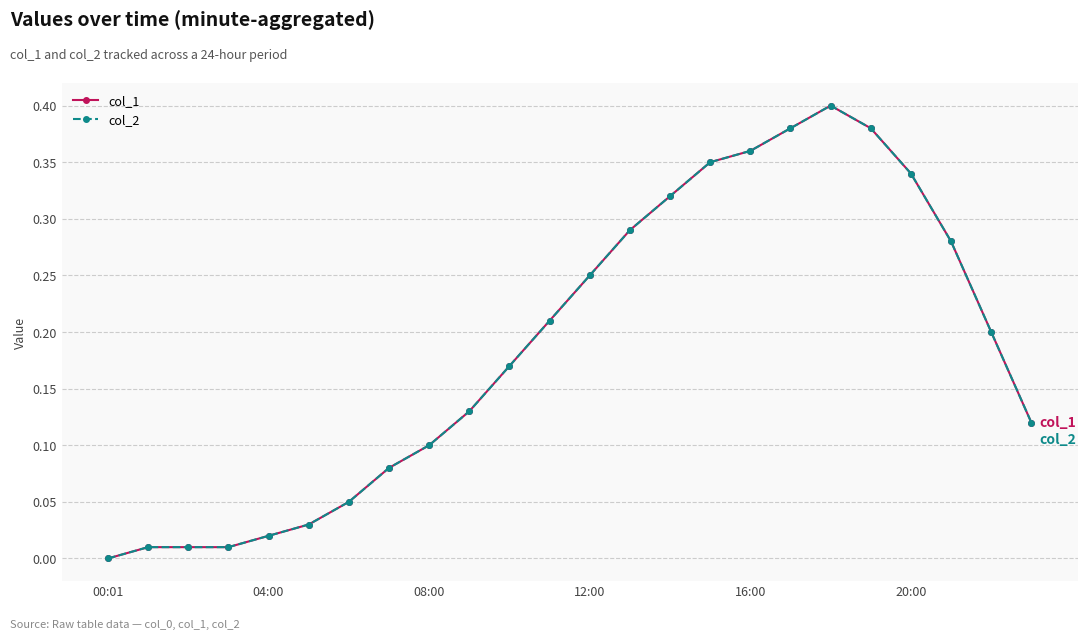

Is this an area chart (filled region under the line)?

No